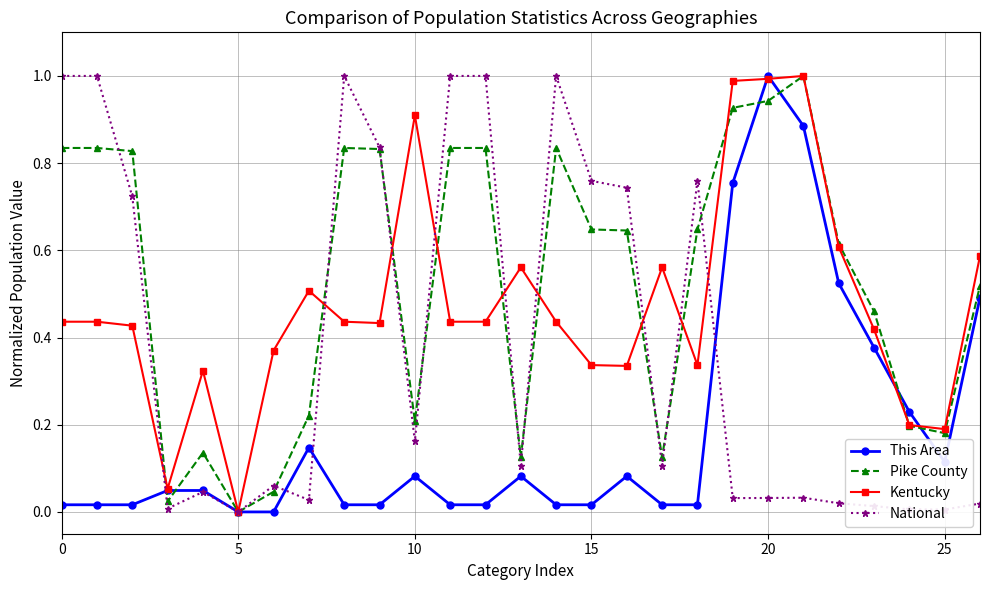

What are all the series names shown in the legend?

This Area, Pike County, Kentucky, National